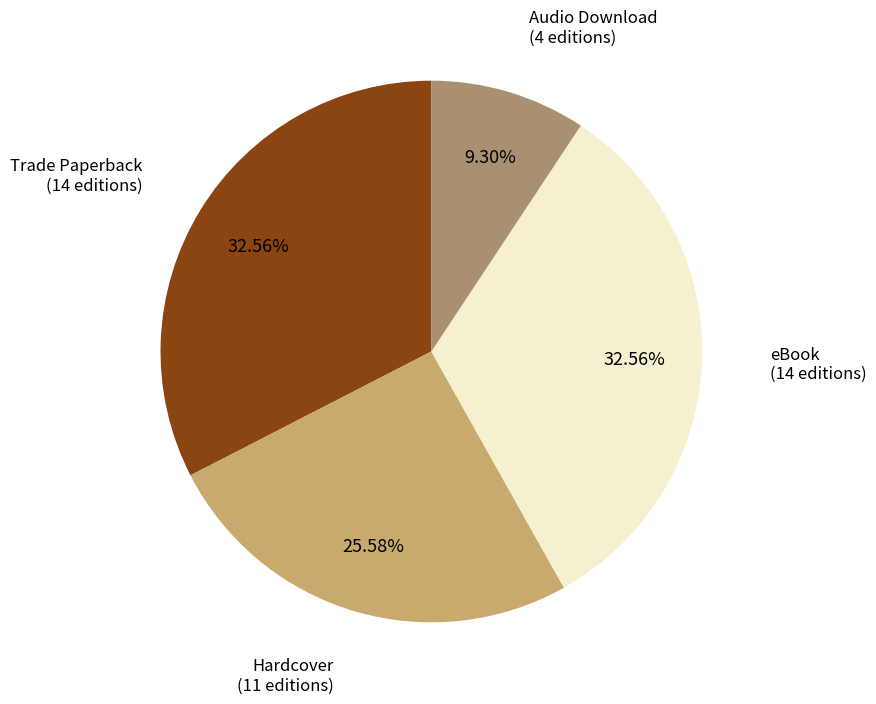

To the nearest percent, what portion does Hardcover represent?

26%